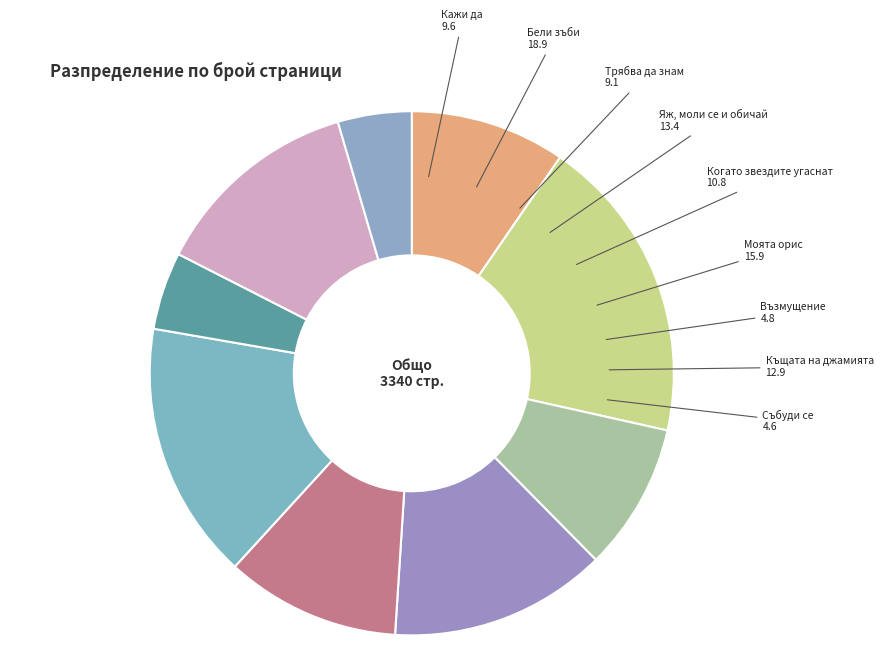

Rank the categories by value from highest to lowest.

Бели зъби, Моята орис, Яж, моли се и обичай, Къщата на джамията, Когато звездите угаснат, Кажи да, Трябва да знам, Възмущение, Събуди се